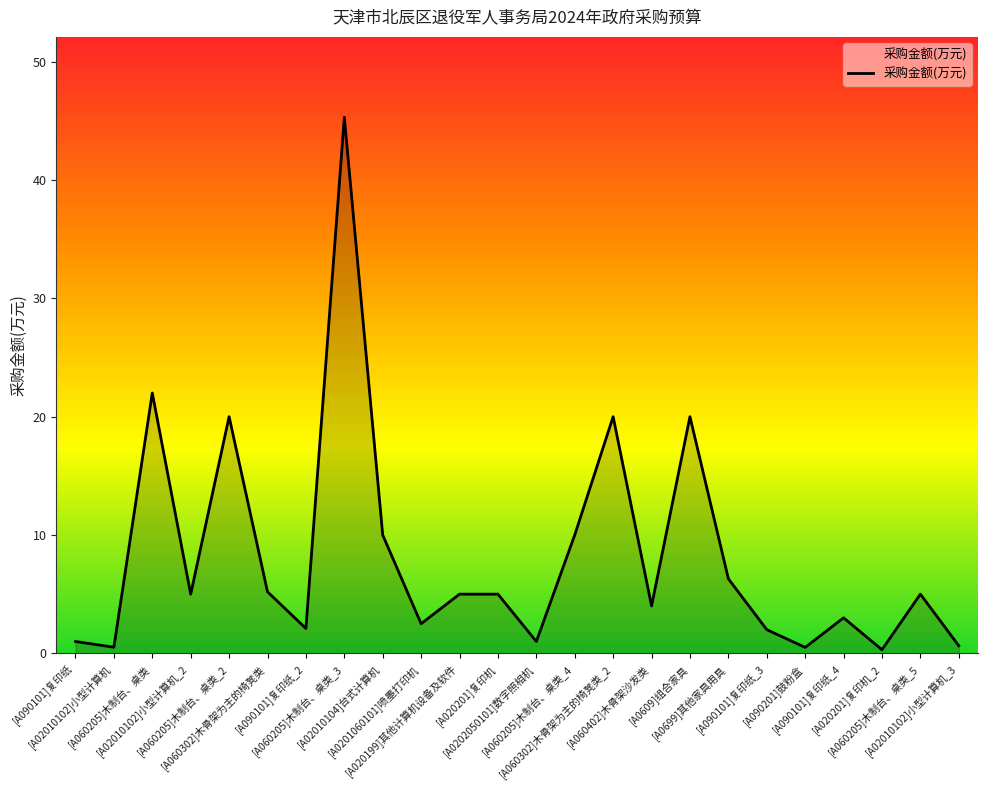

Where is the first local maximum?

[A060205]木制台、桌类